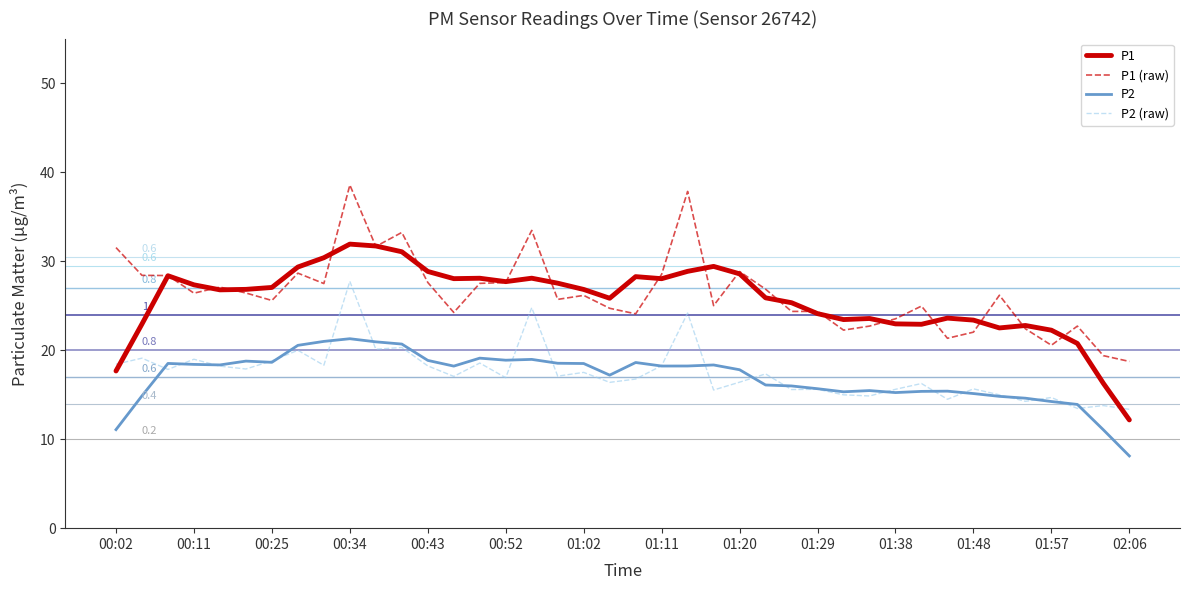

What is the smallest value displayed?

8.1